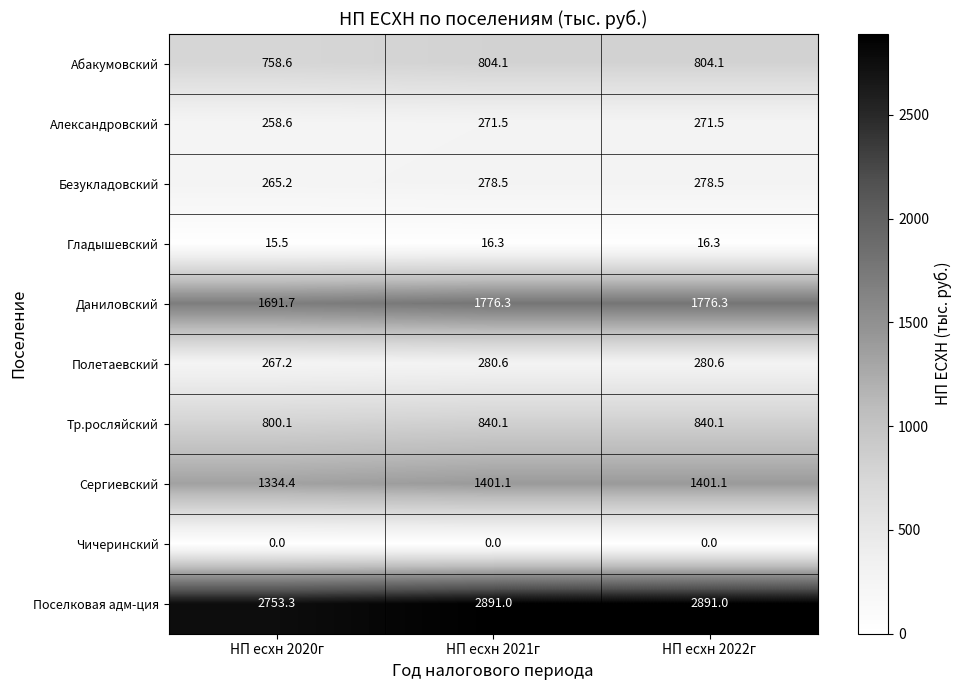

Reading left to right, extract all data points from this chart.

Абакумовский: НП есхн 2020г=758.6	НП есхн 2021г=804.1	НП есхн 2022г=804.1
Александровский: НП есхн 2020г=258.6	НП есхн 2021г=271.5	НП есхн 2022г=271.5
Безукладовский: НП есхн 2020г=265.2	НП есхн 2021г=278.5	НП есхн 2022г=278.5
Гладышевский: НП есхн 2020г=15.5	НП есхн 2021г=16.3	НП есхн 2022г=16.3
Даниловский: НП есхн 2020г=1691.7	НП есхн 2021г=1776.3	НП есхн 2022г=1776.3
Полетаевский: НП есхн 2020г=267.2	НП есхн 2021г=280.6	НП есхн 2022г=280.6
Тр.росляйский: НП есхн 2020г=800.1	НП есхн 2021г=840.1	НП есхн 2022г=840.1
Сергиевский: НП есхн 2020г=1334.4	НП есхн 2021г=1401.1	НП есхн 2022г=1401.1
Чичеринский: НП есхн 2020г=0.0	НП есхн 2021г=0.0	НП есхн 2022г=0.0
Поселковая адм-ция: НП есхн 2020г=2753.3	НП есхн 2021г=2891.0	НП есхн 2022г=2891.0